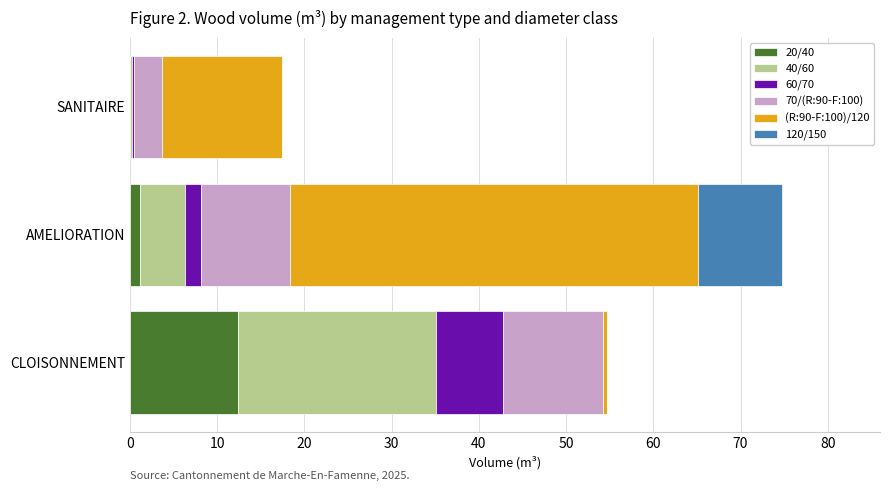

At which category is the sum across all series the highest?

AMELIORATION